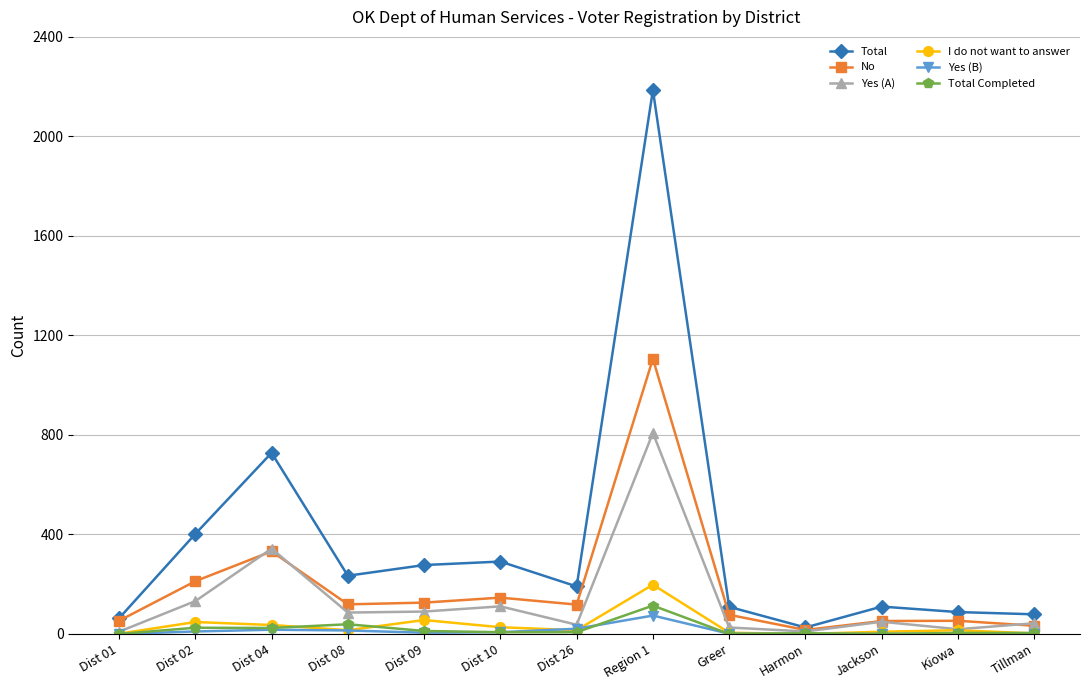

Count the number of categories in the chart.

13